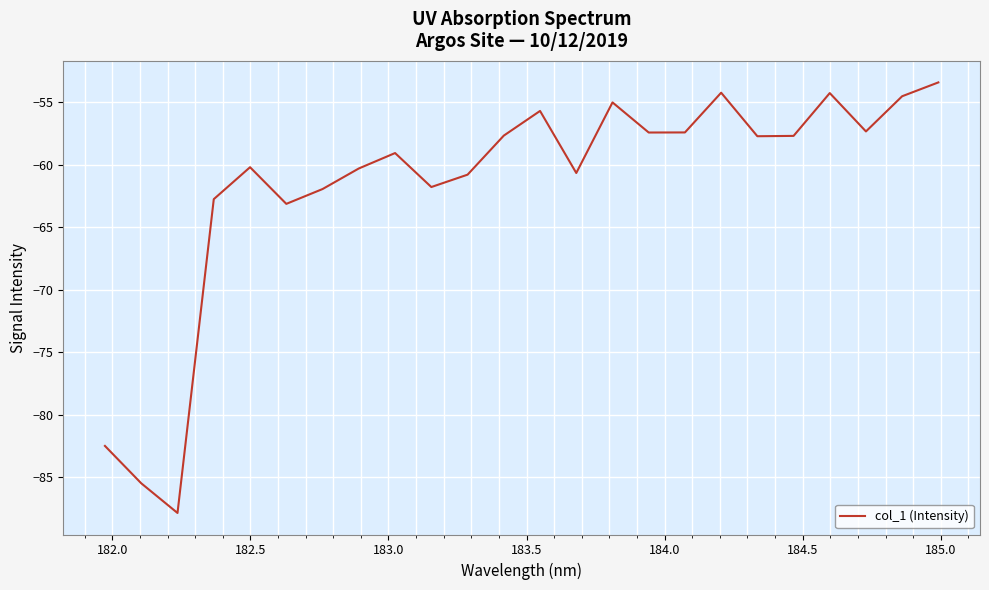

What is the greatest value displayed?

-53.4